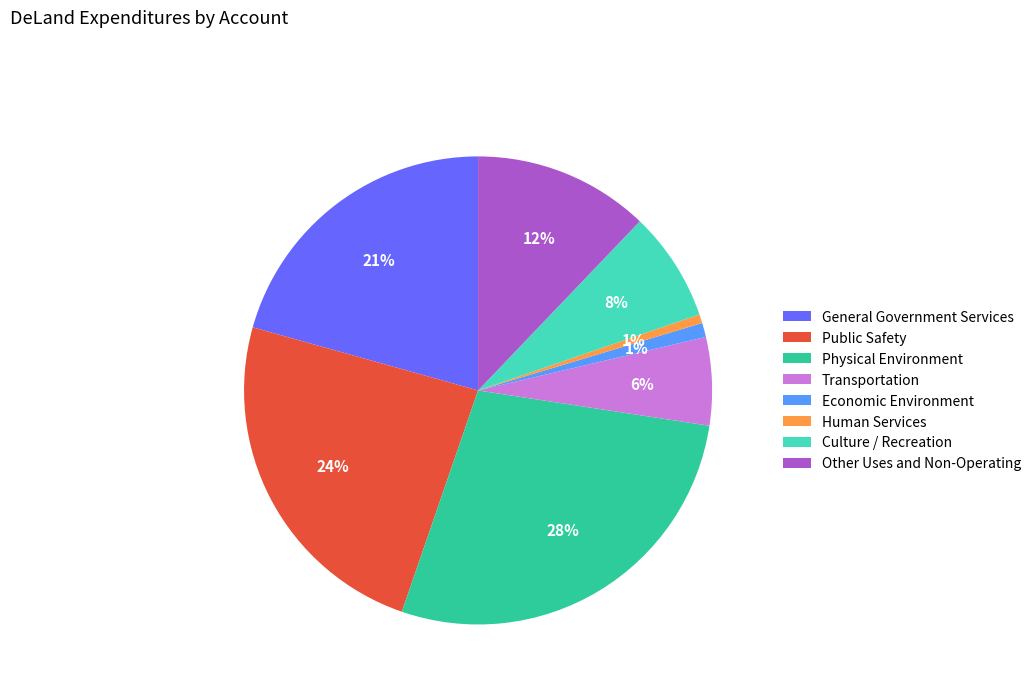

Between Human Services and Physical Environment, which is larger?

Physical Environment